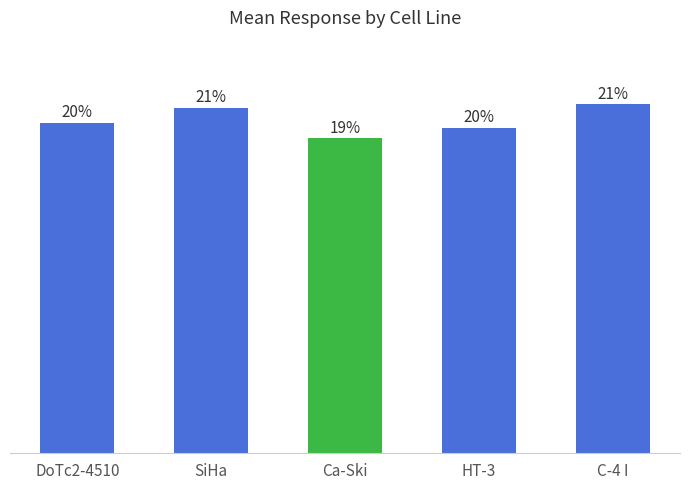

Rank the categories by value from highest to lowest.

C-4 I, SiHa, DoTc2-4510, HT-3, Ca-Ski